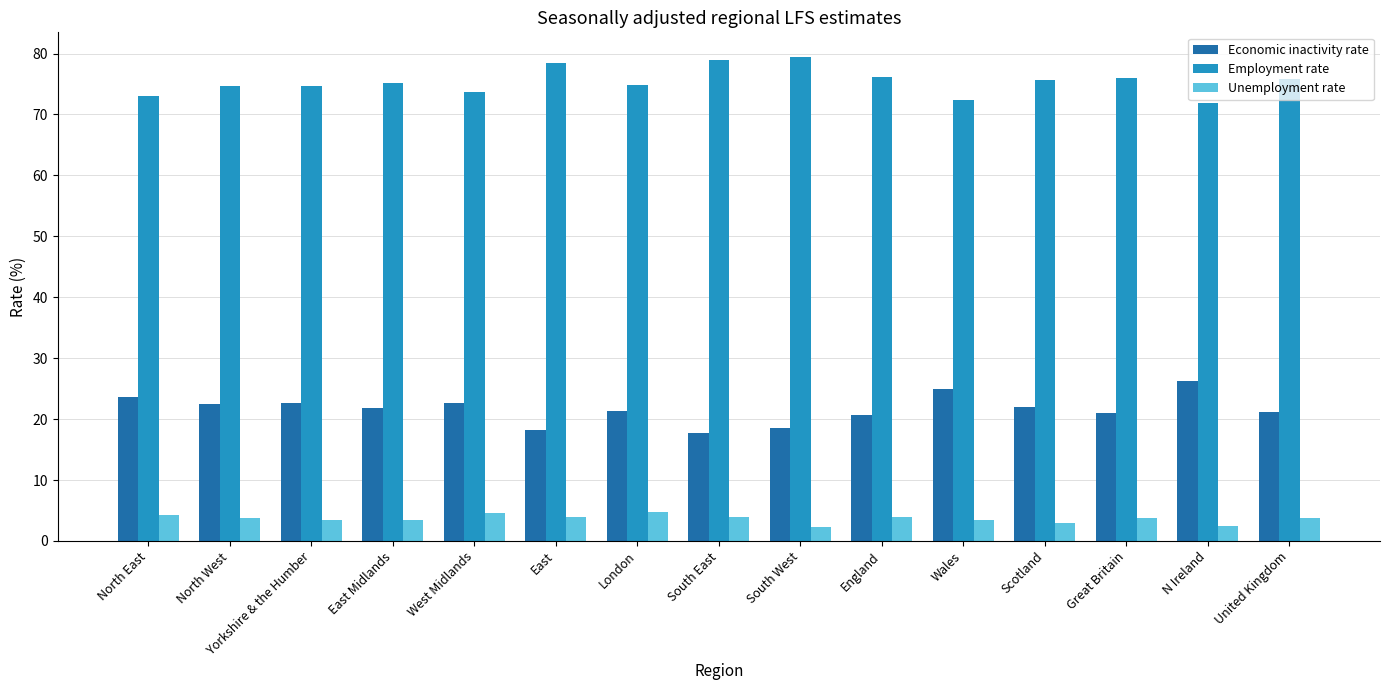

How many categories are shown in the chart?

15